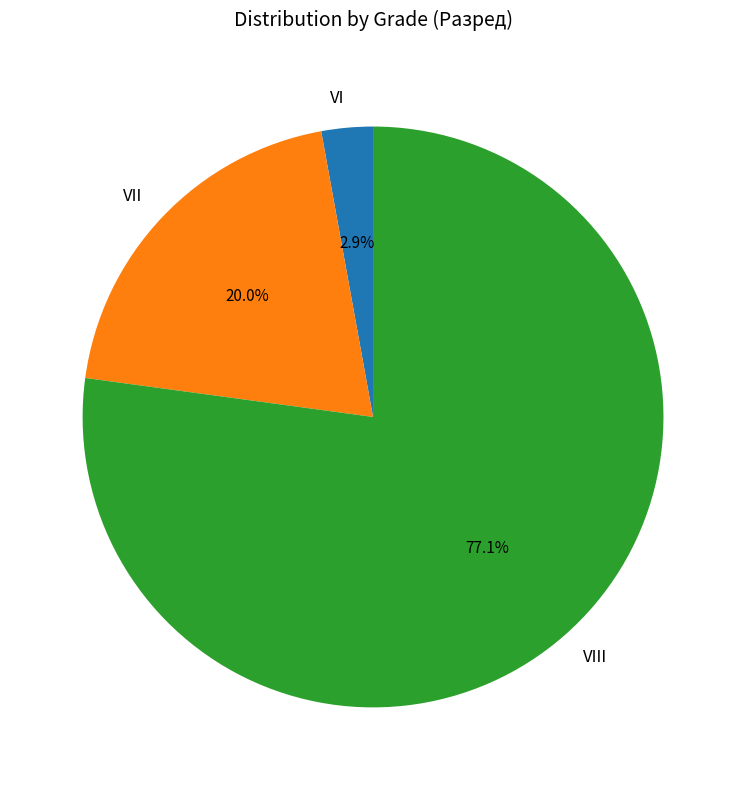

Rank the categories by value from lowest to highest.

VI, VII, VIII